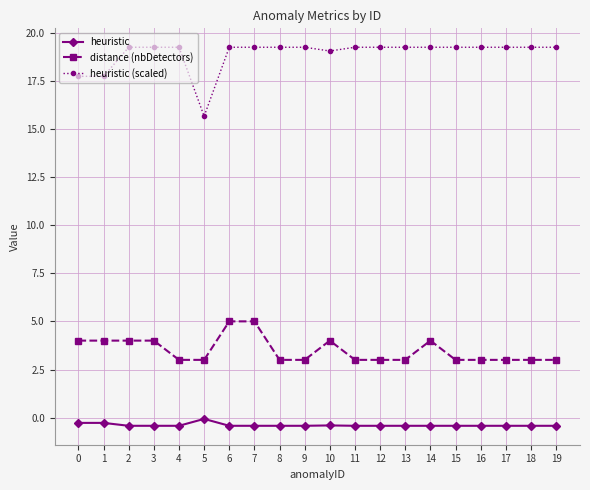

Which series has the largest total across all categories?

heuristic (scaled)